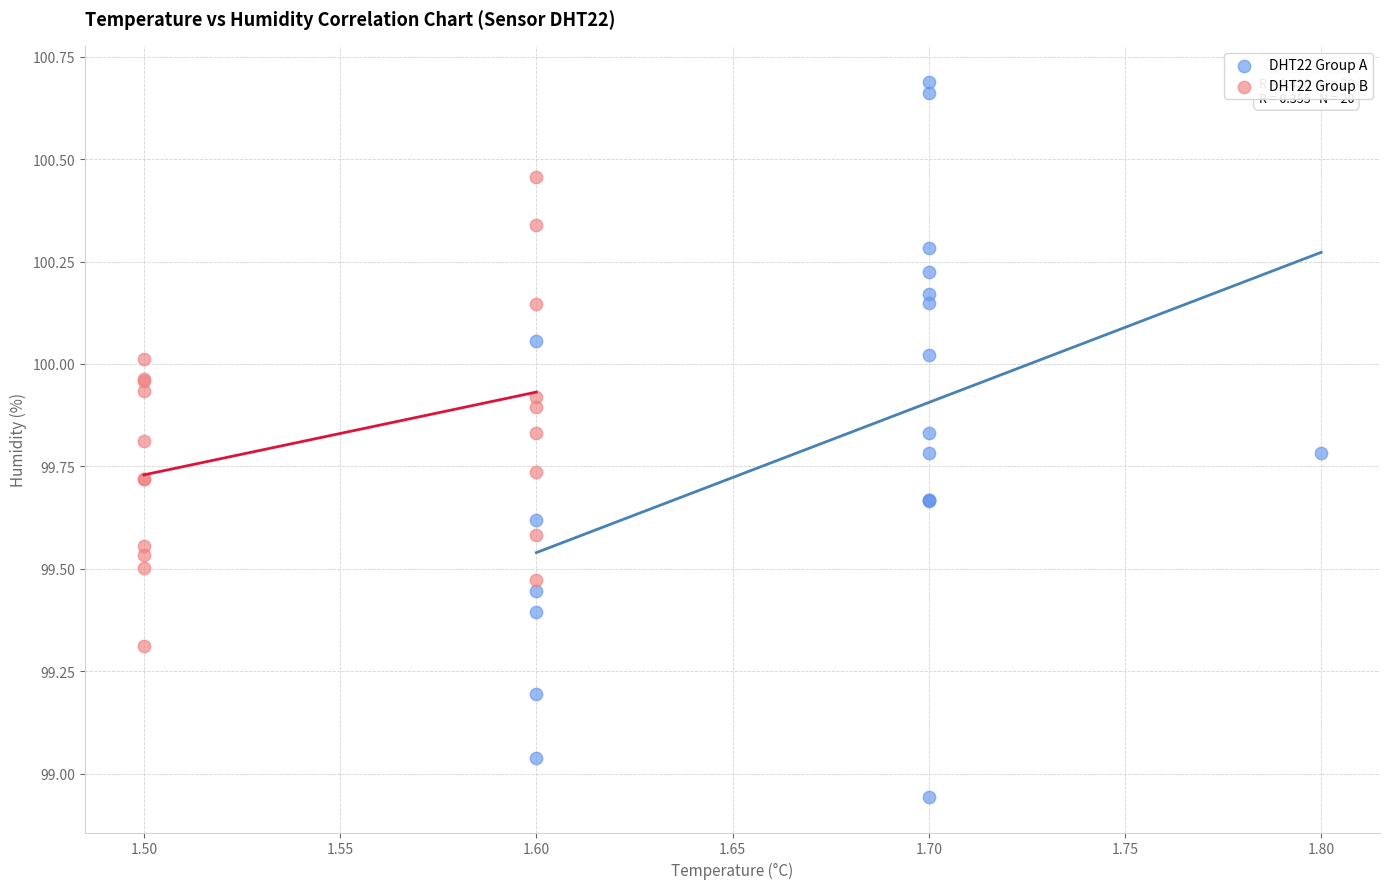

Which series has the largest Y range (max minus min)?

DHT22 Group A